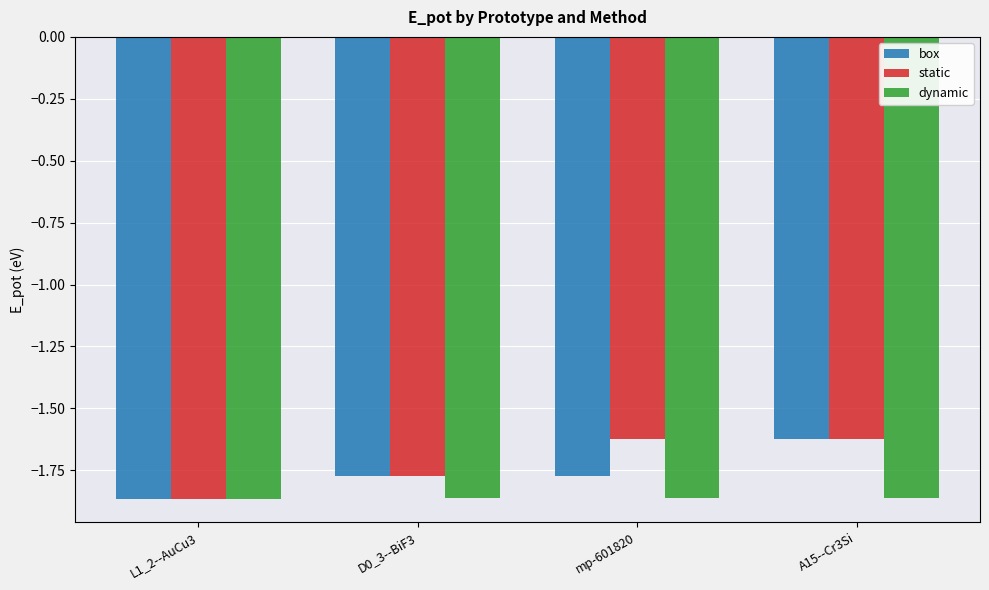

At which category is the sum across all series the highest?

A15--Cr3Si